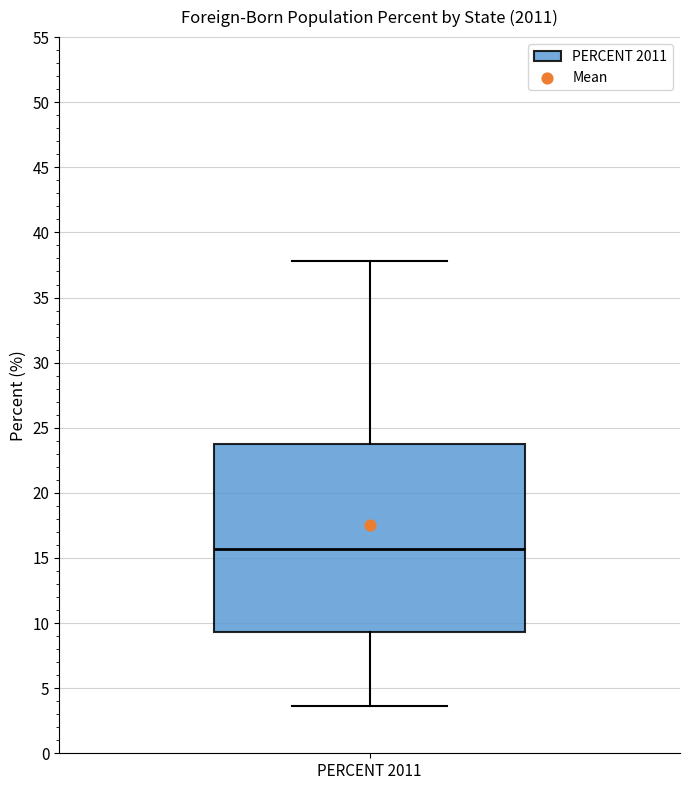

Transcribe this box plot: give where the median line is, the range the box spans, and where the two whiskers end, as read against the y-axis. The values are not printed on the chart, so give them approximately, as read against the axis.

median 15.5, box 9.5 to 24.0, whiskers 3.5 to 38.0